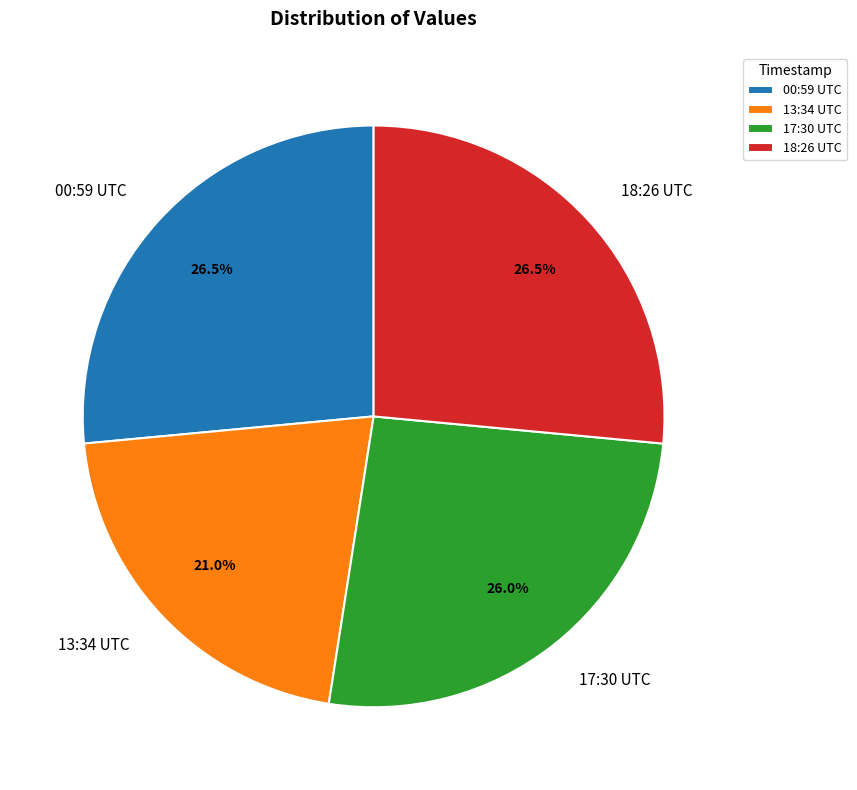

What portion of the pie excludes 00:59 UTC?

73.5%